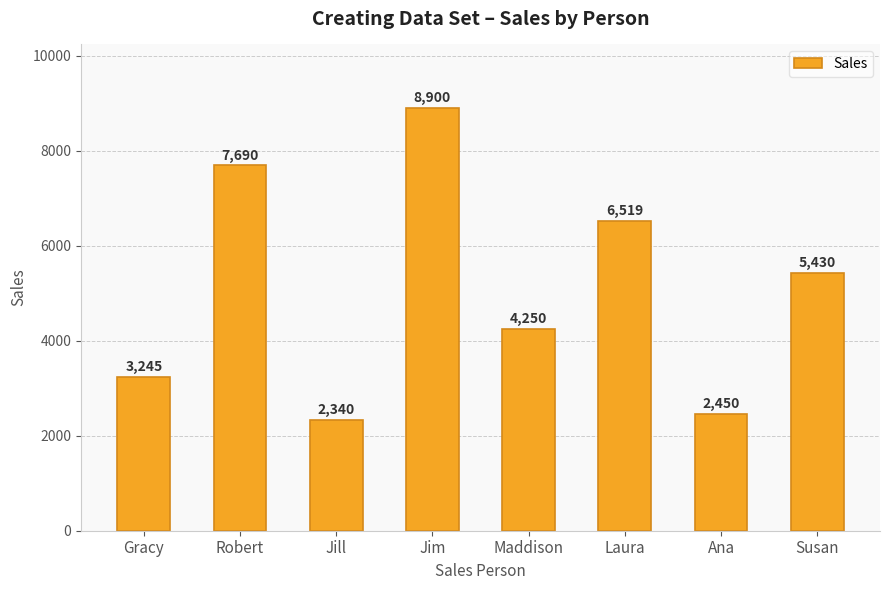

Rank the categories by value from lowest to highest.

Jill, Ana, Gracy, Maddison, Susan, Laura, Robert, Jim